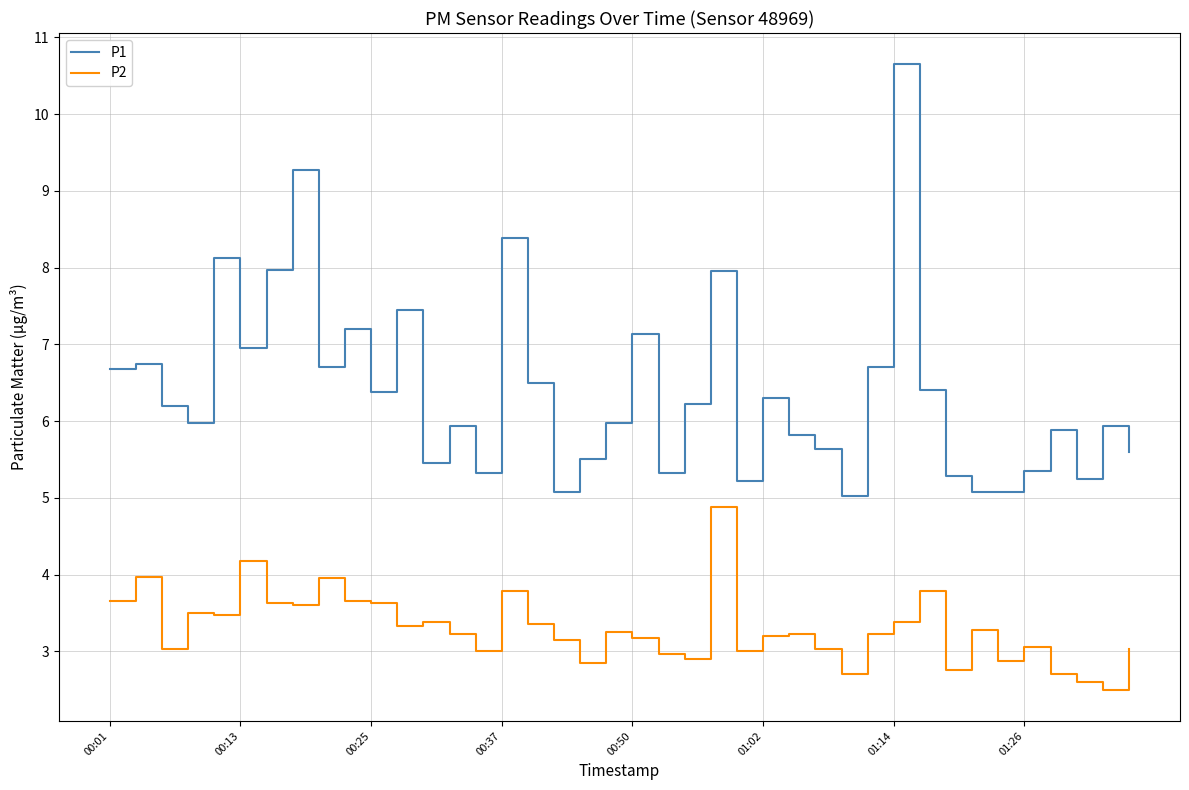

What is the difference between the maximum and minimum values in the P1 series?

5.6